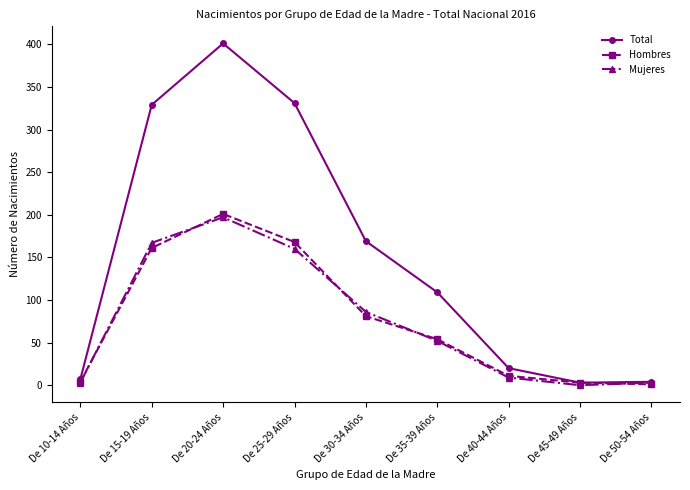

What is the label of the 5th point from the right?

De 30-34 Años